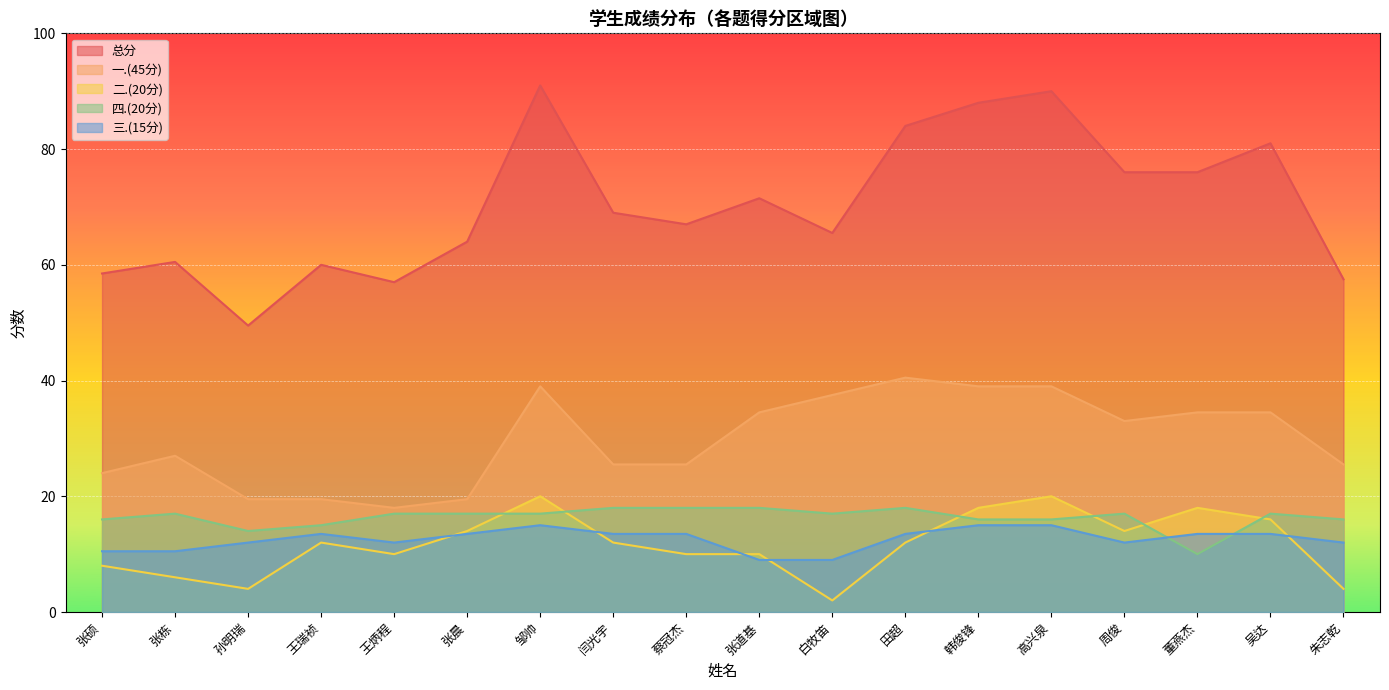

Rank the series by their maximum value, from lowest to highest.

三.(15分), 四.(20分), 二.(20分), 一.(45分), 总分